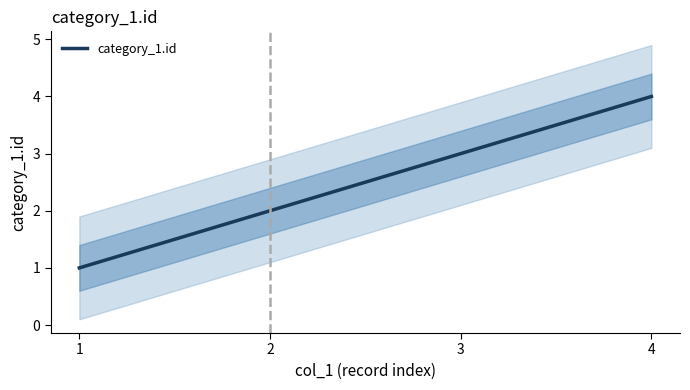

List the labels in order of value, smallest first.

1, 2, 3, 4